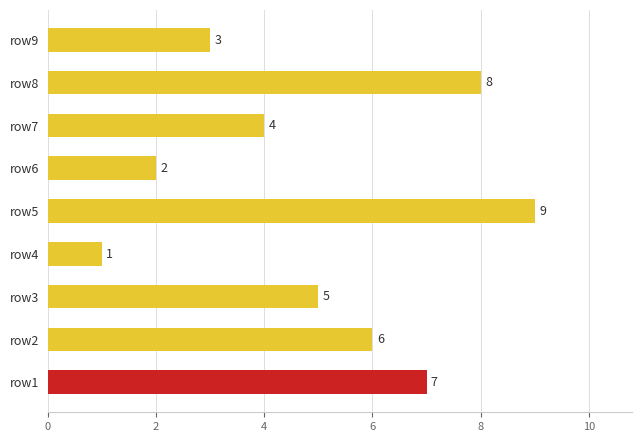

Where is the data nearest to the value 5?

row3